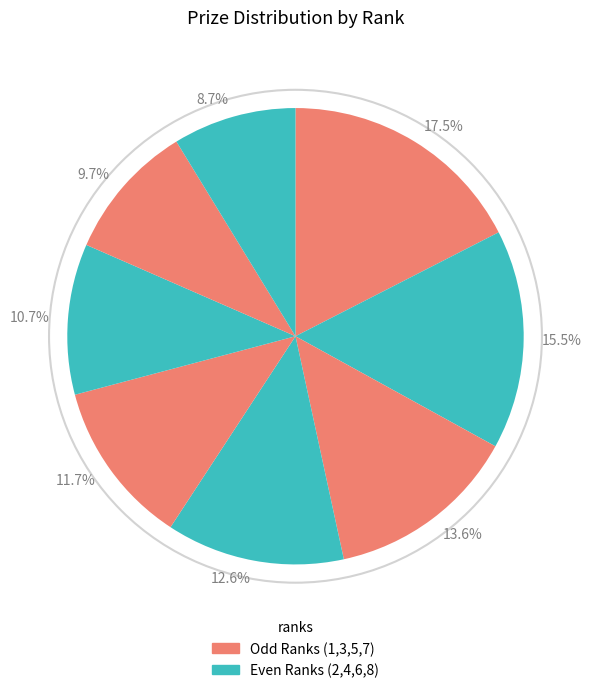

How many slices are in this pie chart?

8